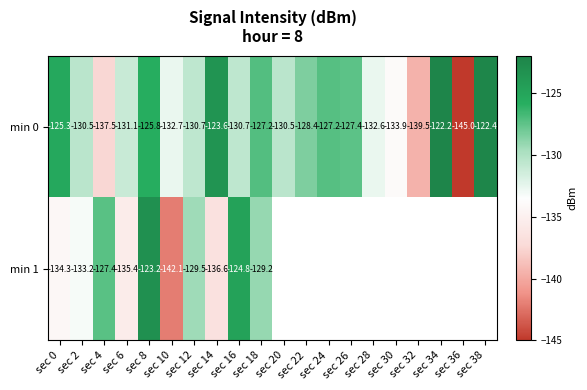

What is the smallest value displayed?

-145.0